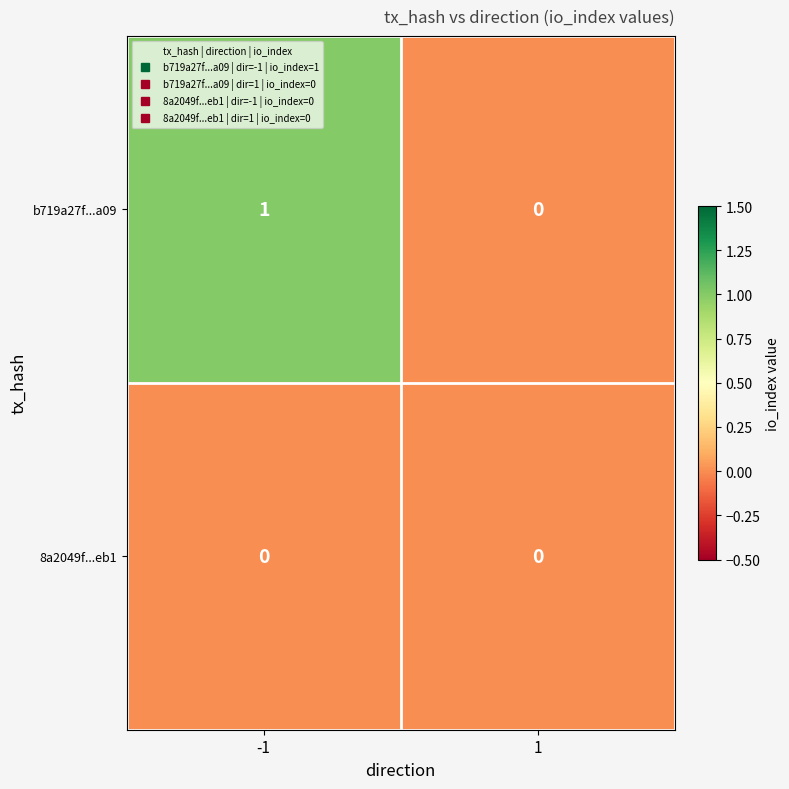

Which series changed the most between -1 and 1?

b719a27f...a09